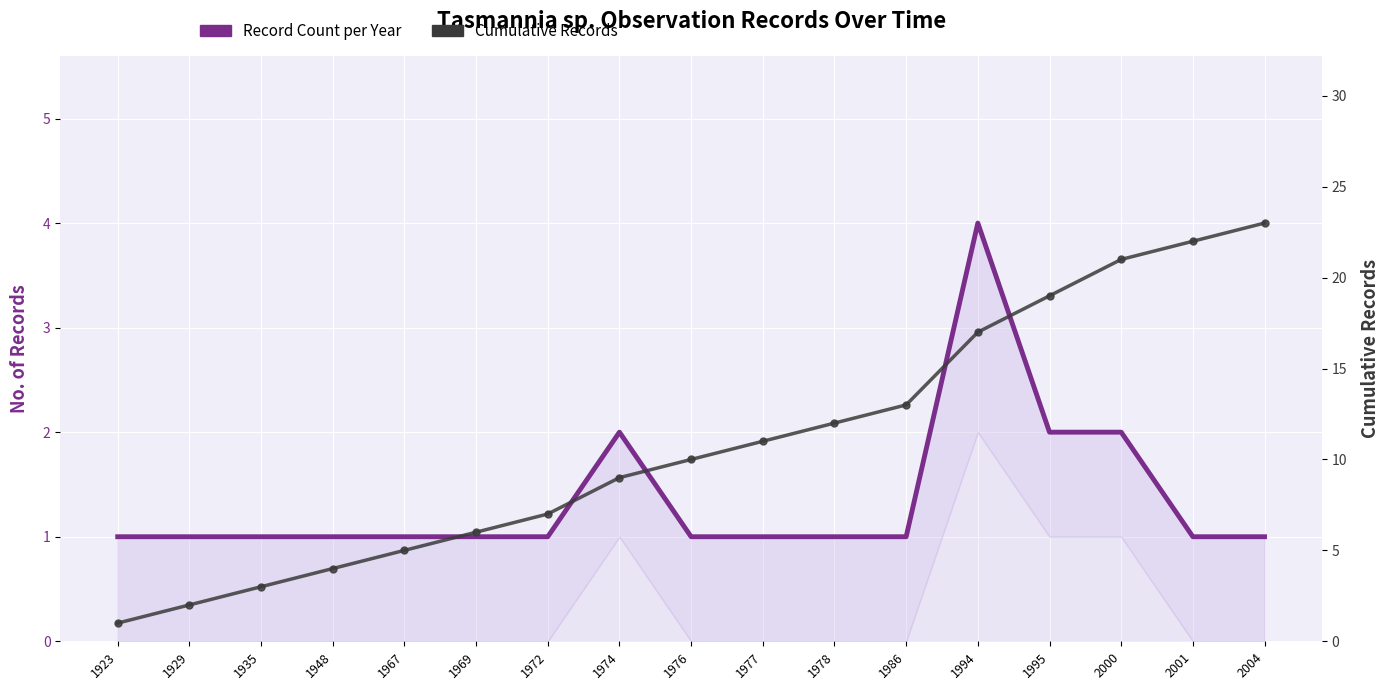

True or false: Record Count per Year has a value of 0 at 2001.

False